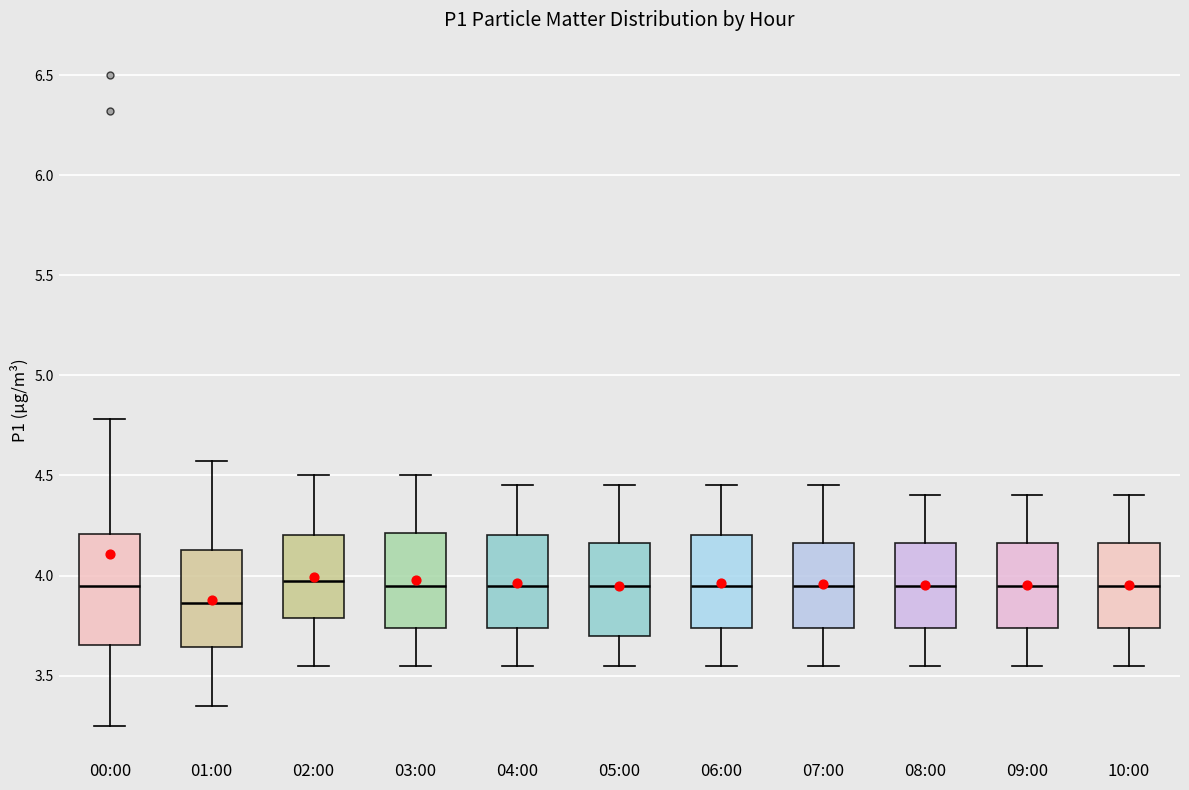

Reading left to right, read every box against the y-axis: the position of its median line, the range the box covers, and the ends of its whiskers. The values are not printed on the chart, so give them approximately, as read against the axis.

00:00: median 3.95, box 3.65 to 4.20, whiskers 3.25 to 4.80
01:00: median 3.85, box 3.65 to 4.15, whiskers 3.35 to 4.55
02:00: median 4.00, box 3.80 to 4.20, whiskers 3.55 to 4.50
03:00: median 3.95, box 3.75 to 4.20, whiskers 3.55 to 4.50
04:00: median 3.95, box 3.75 to 4.20, whiskers 3.55 to 4.45
05:00: median 3.95, box 3.70 to 4.15, whiskers 3.55 to 4.45
06:00: median 3.95, box 3.75 to 4.20, whiskers 3.55 to 4.45
07:00: median 3.95, box 3.75 to 4.15, whiskers 3.55 to 4.45
08:00: median 3.95, box 3.75 to 4.15, whiskers 3.55 to 4.40
09:00: median 3.95, box 3.75 to 4.15, whiskers 3.55 to 4.40
10:00: median 3.95, box 3.75 to 4.15, whiskers 3.55 to 4.40